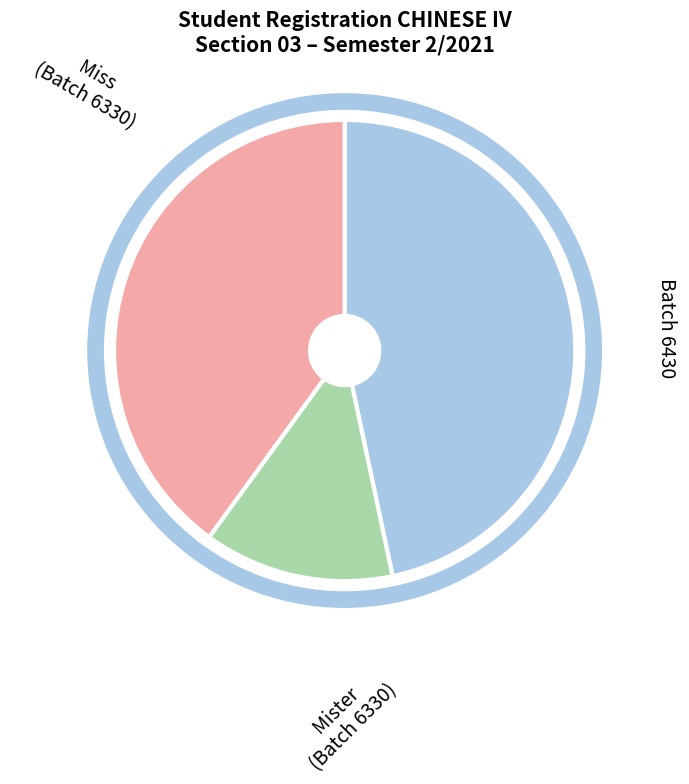

Is there a majority slice in this chart?

No